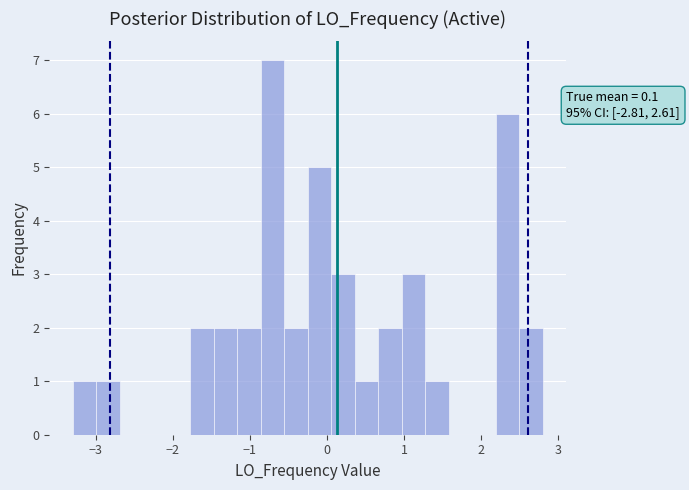

Read against the x-axis, roughly where is the centre of the tallest bar?

-0.7